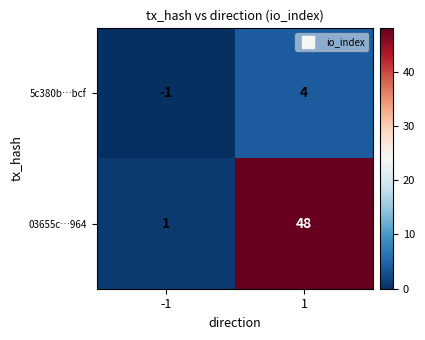

True or false: 03655c…964 has a value of 0 at -1.

False